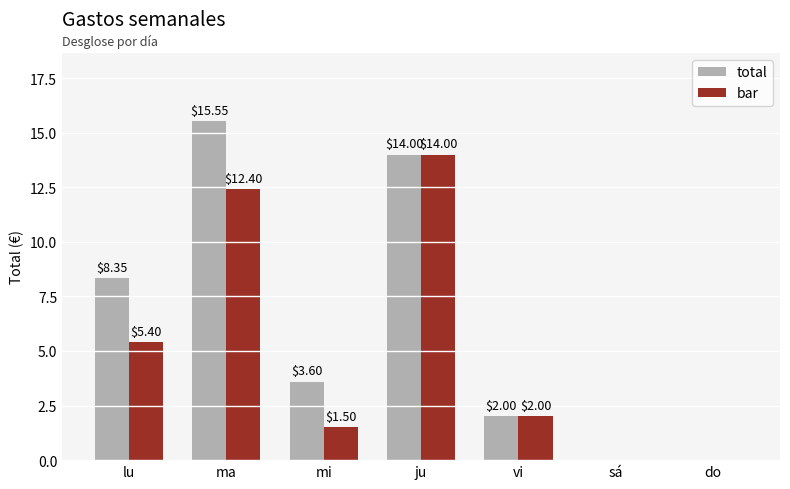

How many groups of bars are there?

7